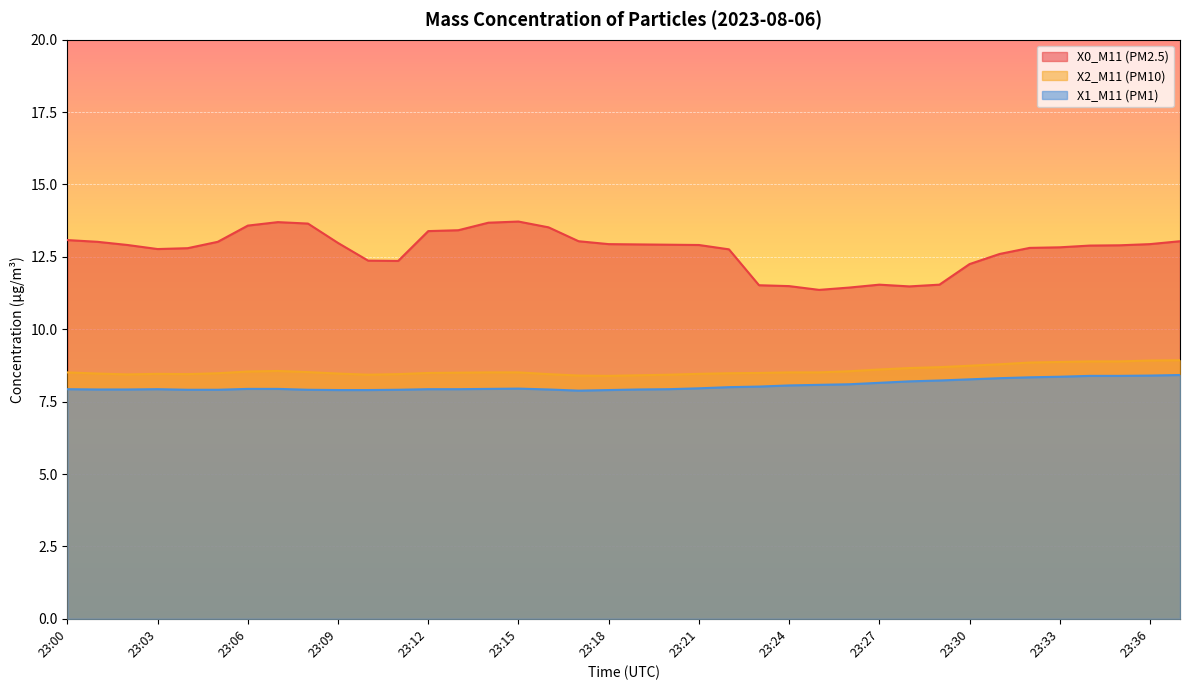

Does the chart display data point markers on the line(s)?

No